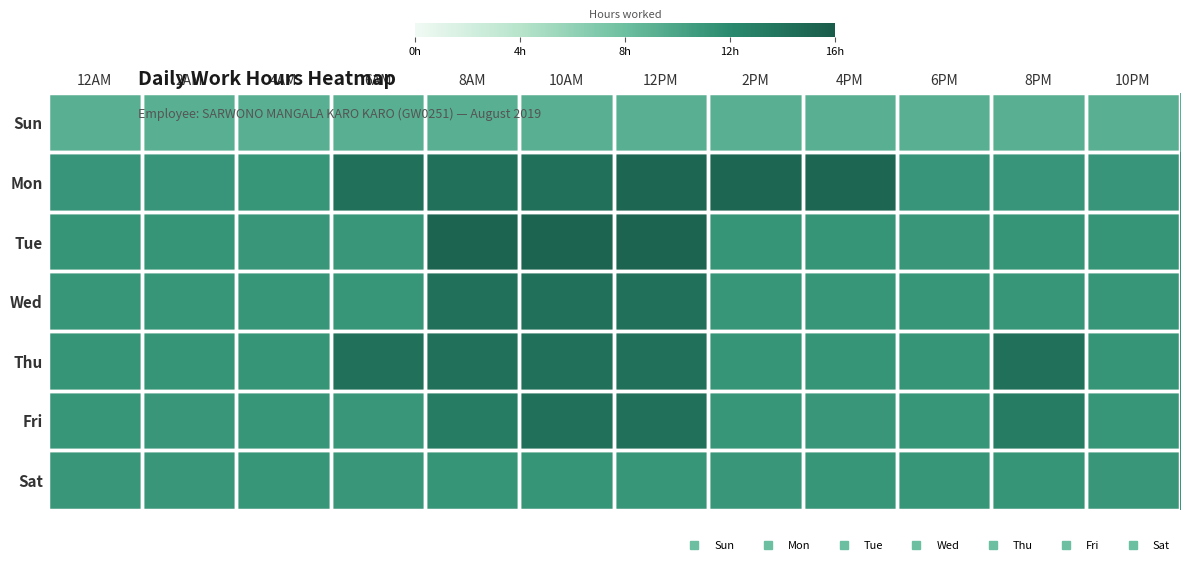

At how many categories does at least one series exceed 12?

7